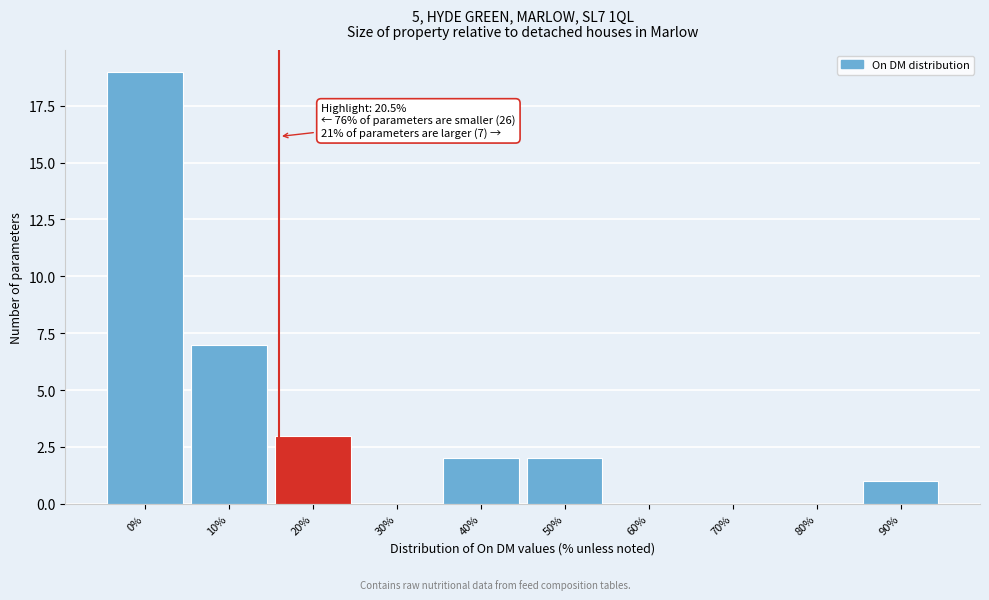

Reading left to right, what are all the values shown in this chart?

0%=19	10%=7	20%=3	30%=0	40%=2	50%=2	60%=0	70%=0	80%=0	90%=1